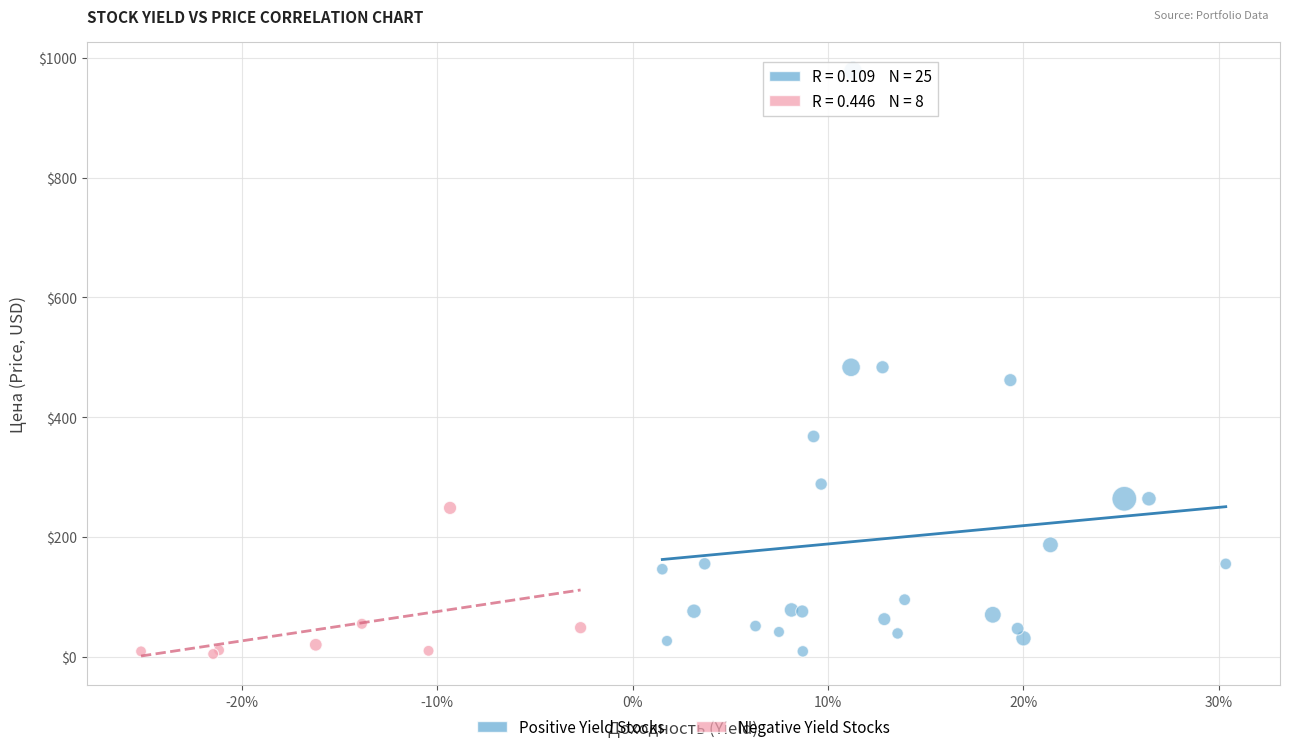

Which series has the widest spread of Y values?

Positive Yield Stocks